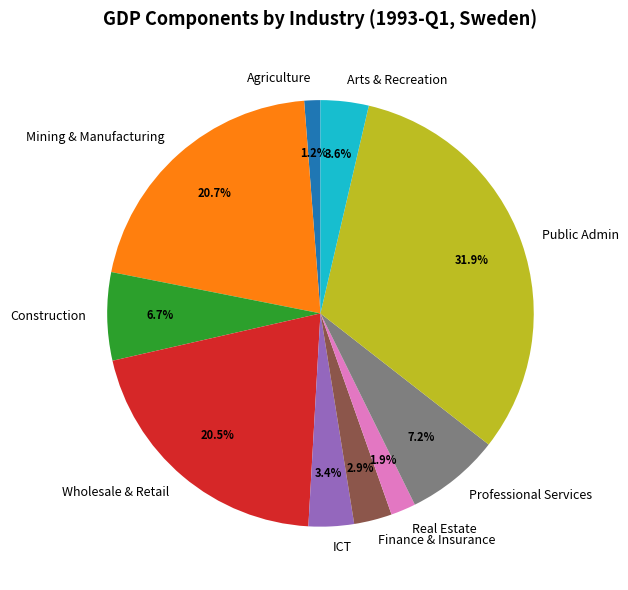

Which has a higher value, Arts & Recreation or Public Admin?

Public Admin